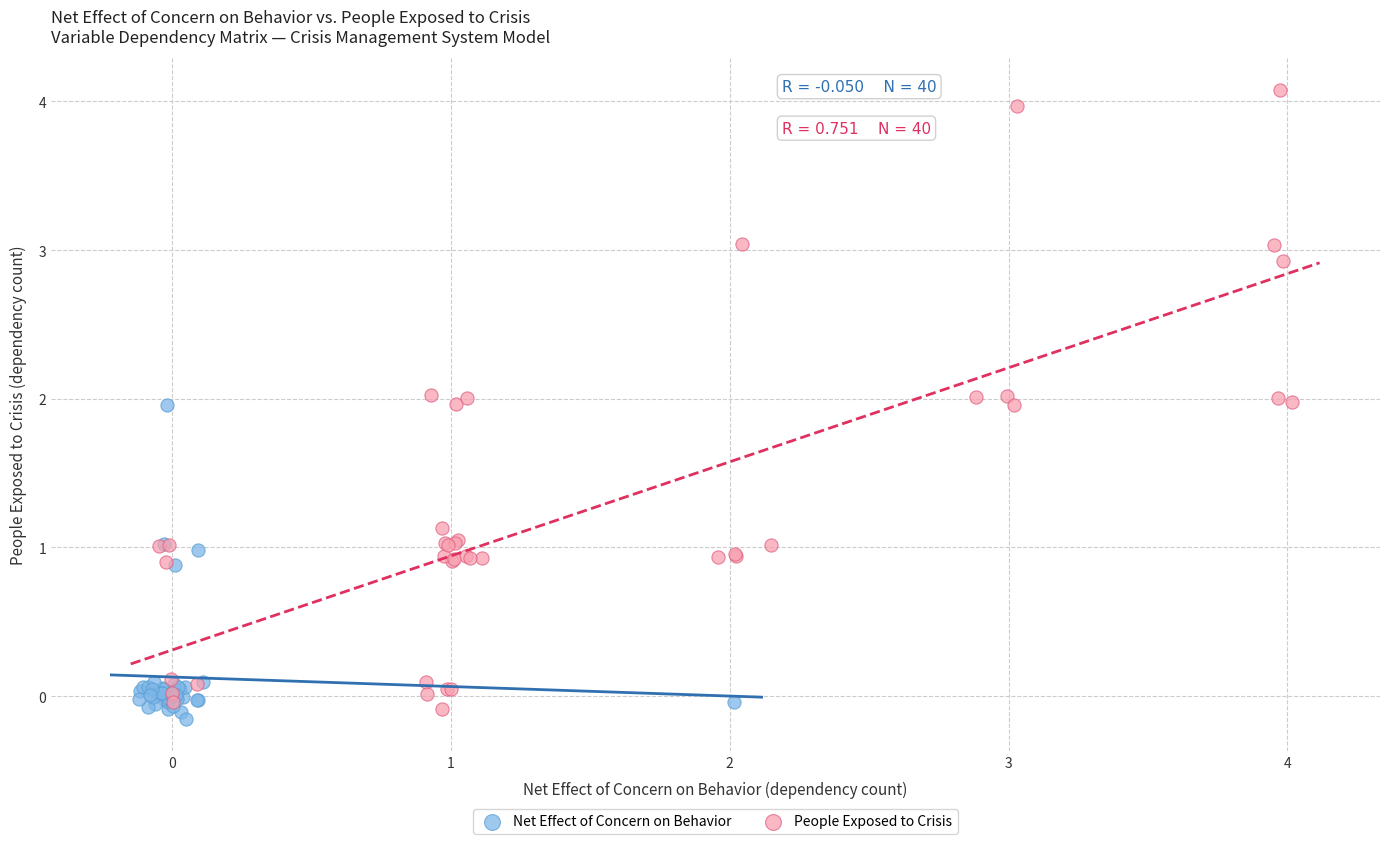

Which series contains the highest Y value?

People Exposed to Crisis